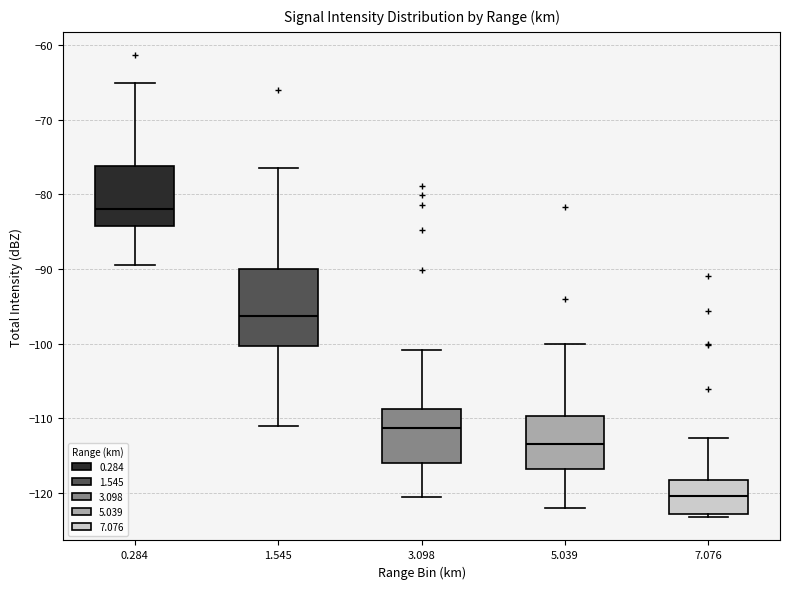

Reading left to right, transcribe this box plot: for each box, give where its median line is, the range the box spans, and where its two whiskers end, as read against the y-axis. The values are not printed on the chart, so give them approximately, as read against the axis.

0.284: median -82, box -84 to -76, whiskers -89 to -65
1.545: median -96, box -100 to -90, whiskers -111 to -76
3.098: median -111, box -116 to -109, whiskers -121 to -101
5.039: median -113, box -117 to -110, whiskers -122 to -100
7.076: median -120, box -123 to -118, whiskers -123 (just below the box's lower edge) to -113